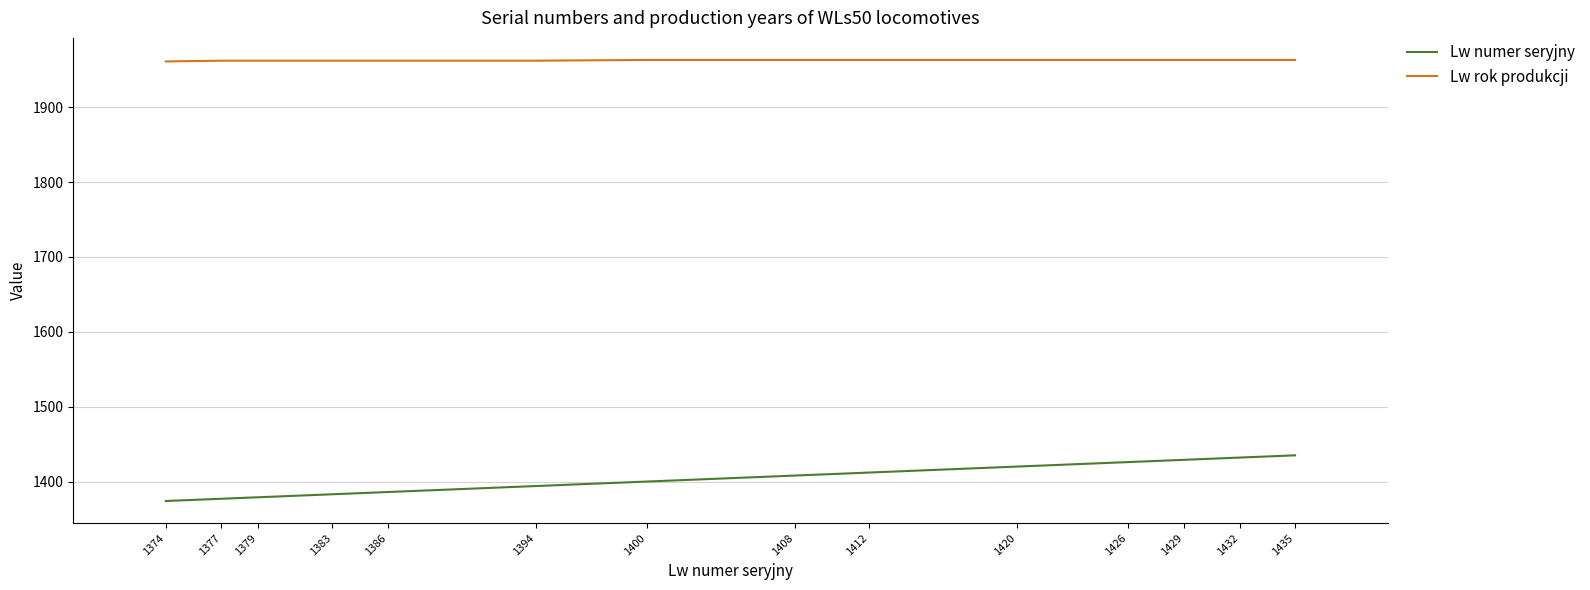

What is the difference between the second highest and minimum values in the Lw rok produkcji series?

2